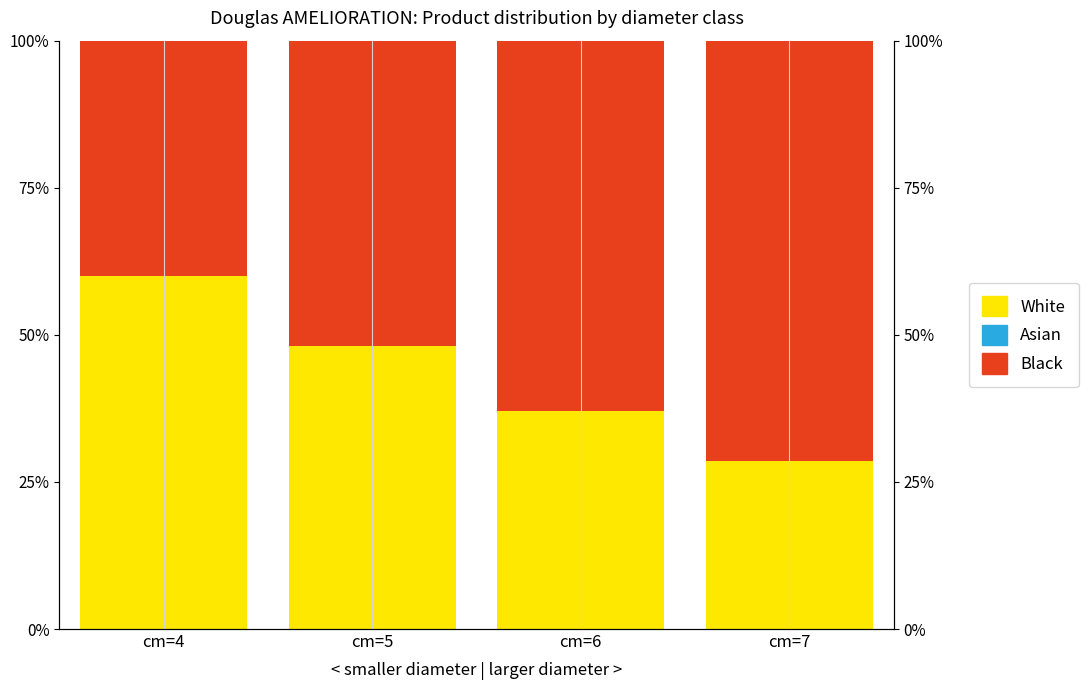

Rank the series by their maximum value, from lowest to highest.

Asian, White, Black